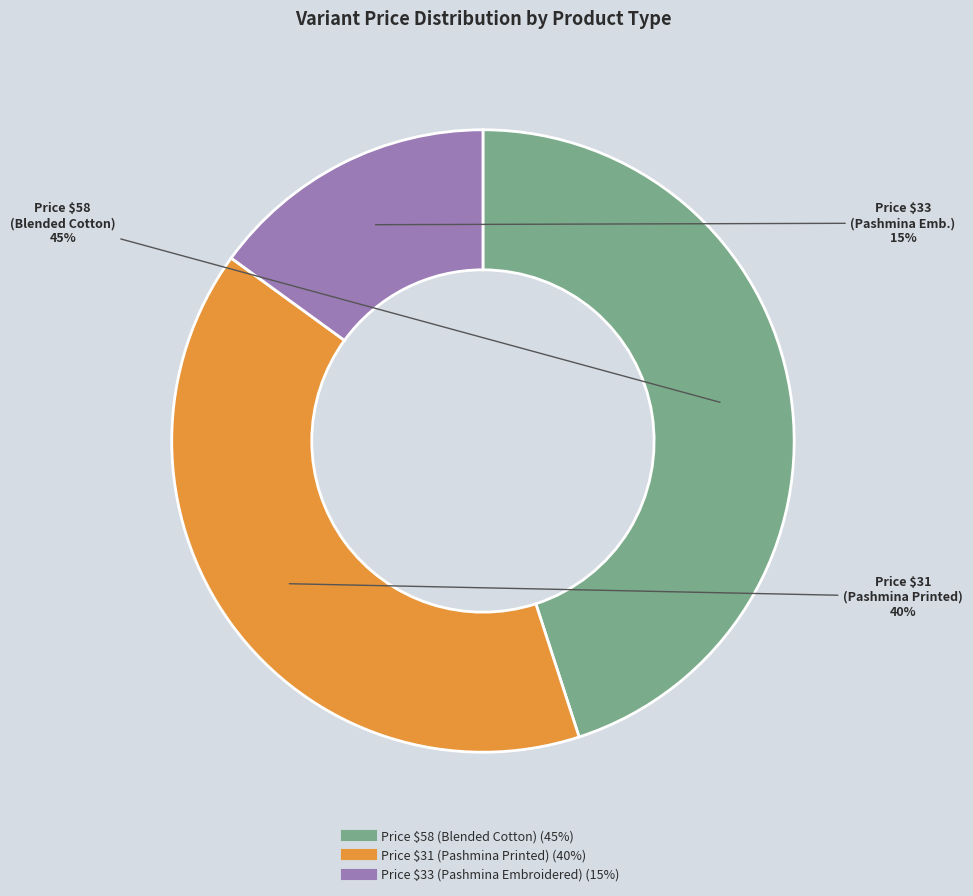

To the nearest percent, what is the difference between the largest and smallest slice percentages?

30%